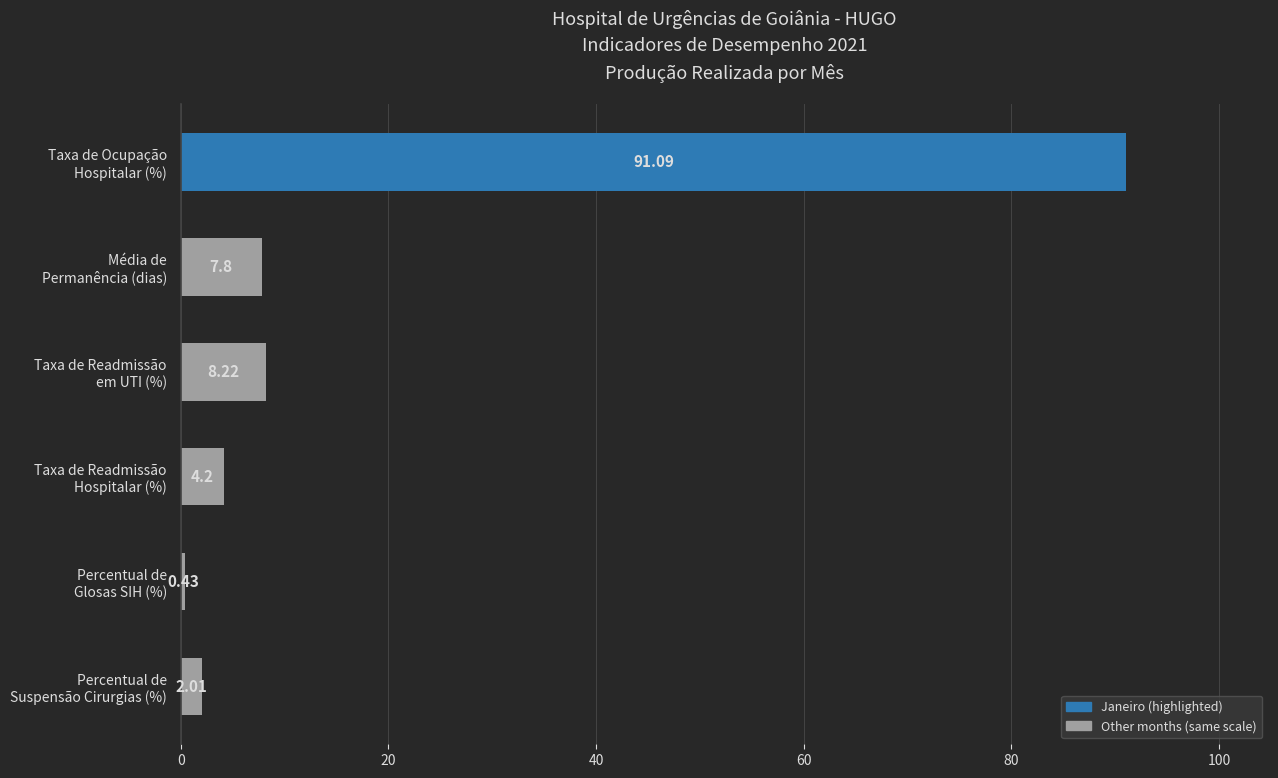

What is the sum of all values?

113.8